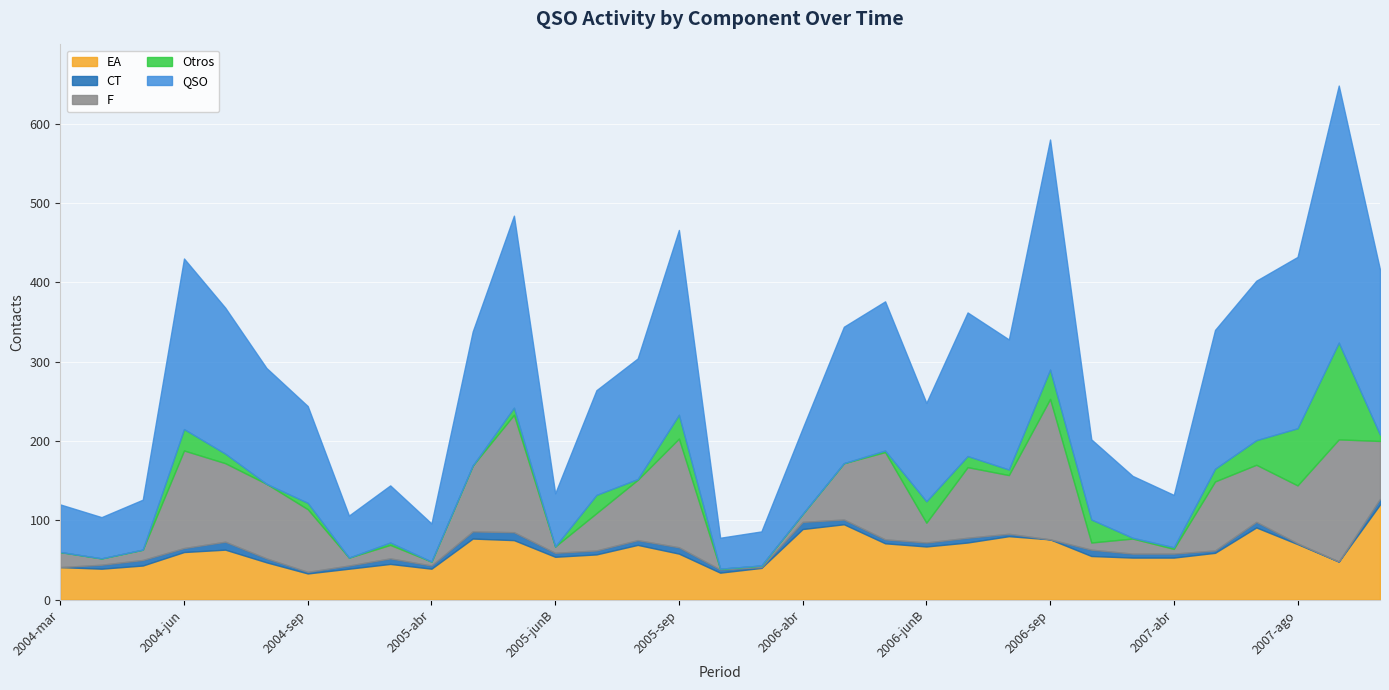

Where do CT and Otros first cross each other?

2004-may and 2004-jun